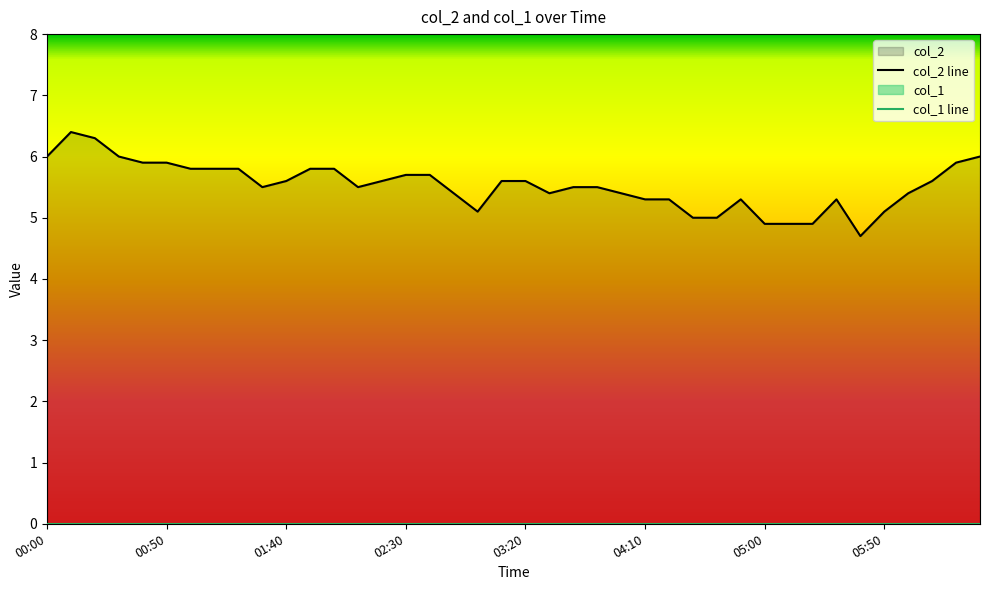

How many values in the col_2 line series exceed 5?

34